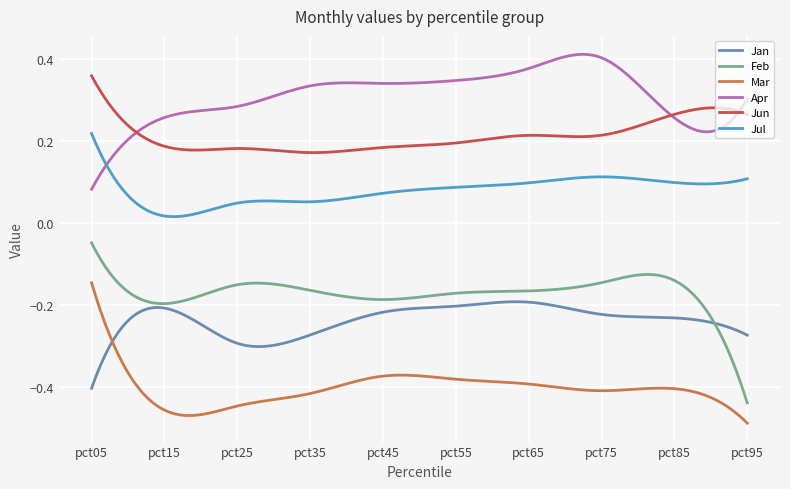

True or false: Jul and Feb cross at least once.

False